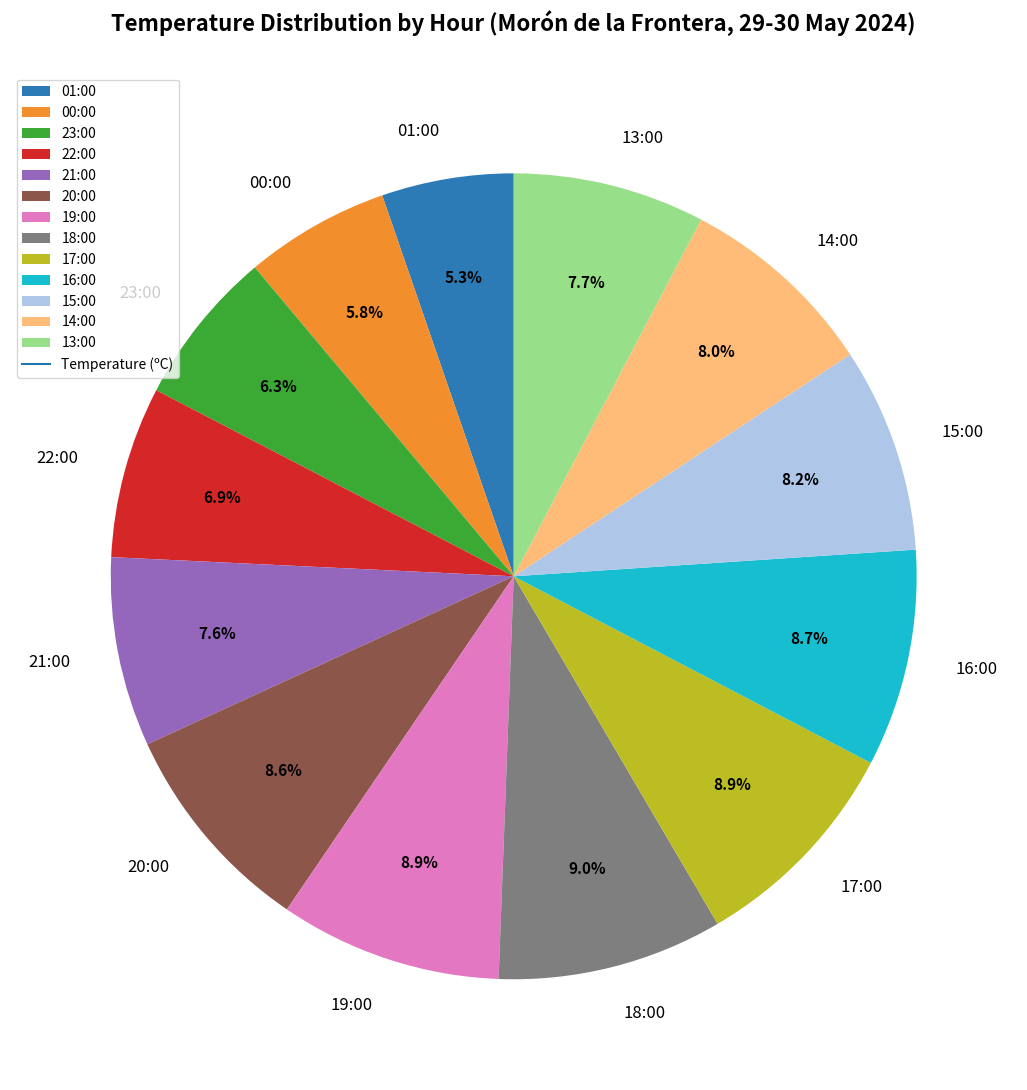

How much of the chart is everything except 14:00?

92.0%